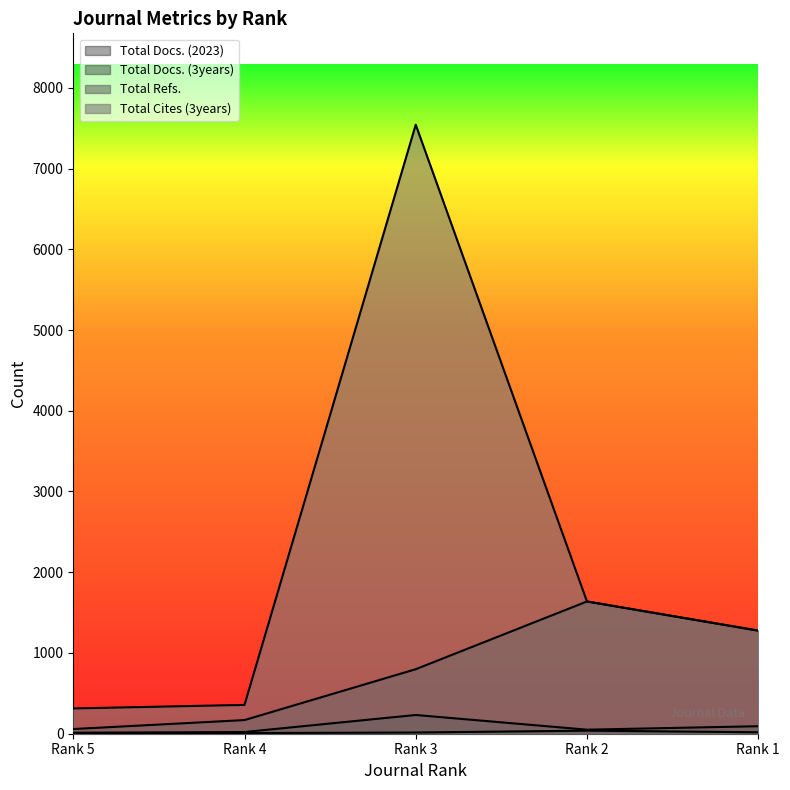

Reading left to right, transcribe all the data shown in this chart.

Total Docs. (2023): 9	8	15	38	18
Total Docs. (3years): 12	21	232	50	93
Total Refs.: 58	169	799	1638	1277
Total Cites (3years): 313	357	7543	1638	1277